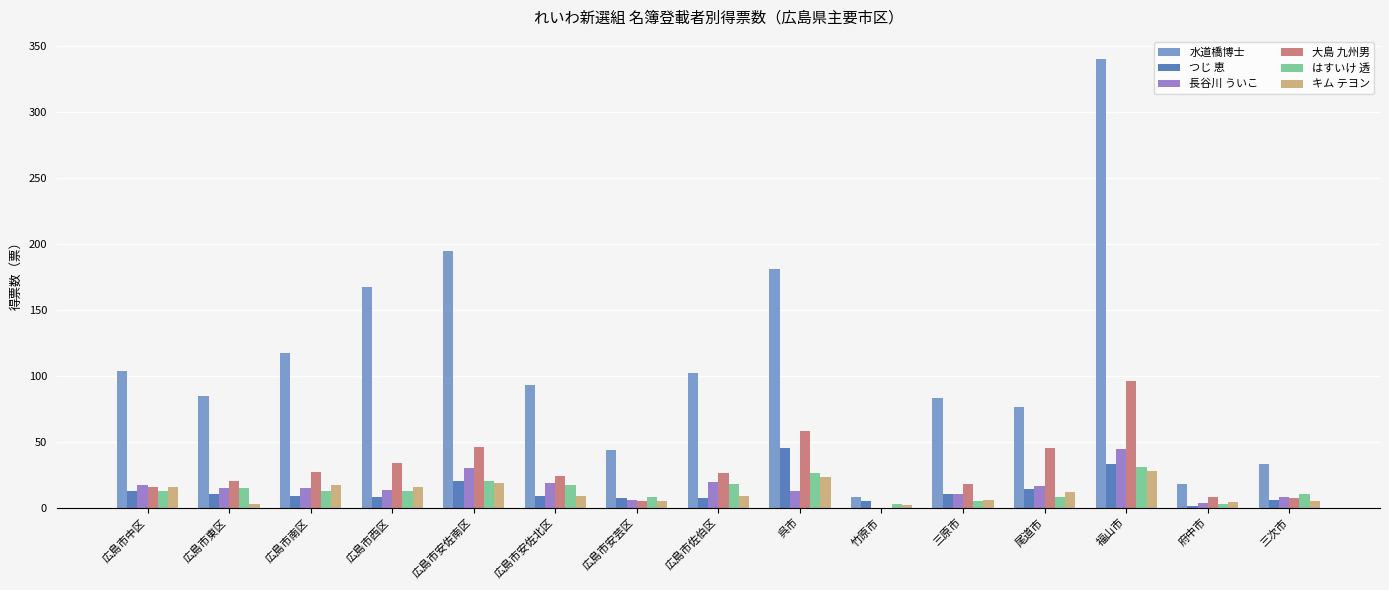

What is the sum of the キム テヨン values at 広島市安佐南区 and 府中市?

23.0